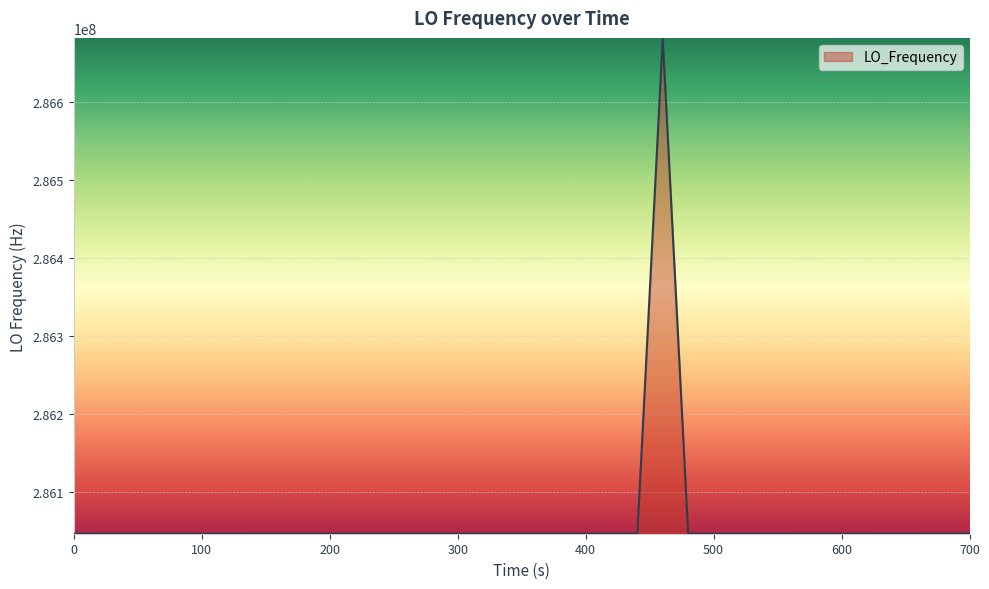

What is the smallest value displayed?

286046998.2